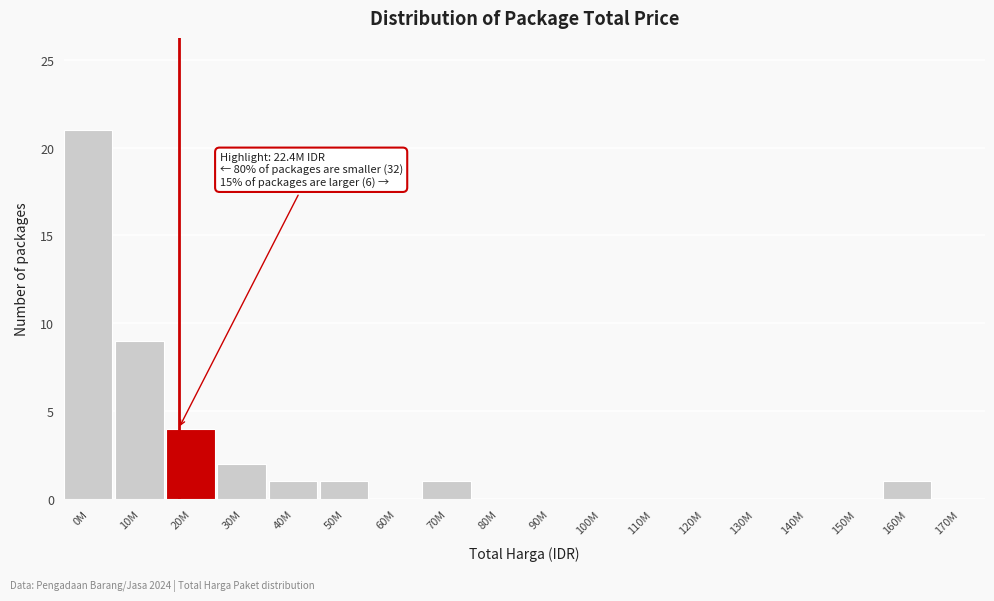

Reading right to left, transcribe all the data shown in this chart.

170M=0	160M=1	150M=0	140M=0	130M=0	120M=0	110M=0	100M=0	90M=0	80M=0	70M=1	60M=0	50M=1	40M=1	30M=2	20M=4	10M=9	0M=21